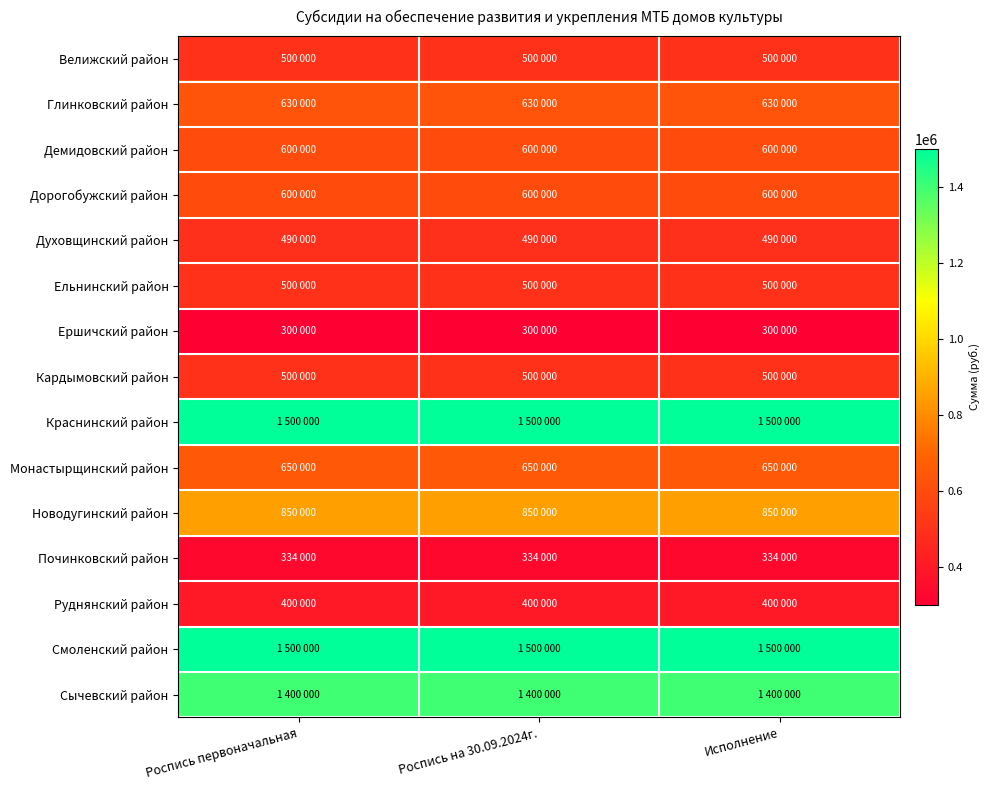

At Роспись первоначальная, list the series in order from largest to smallest.

Краснинский район, Смоленский район, Сычевский район, Новодугинский район, Монастырщинский район, Глинковский район, Демидовский район, Дорогобужский район, Велижский район, Ельнинский район, Кардымовский район, Духовщинский район, Руднянский район, Починковский район, Ершичский район